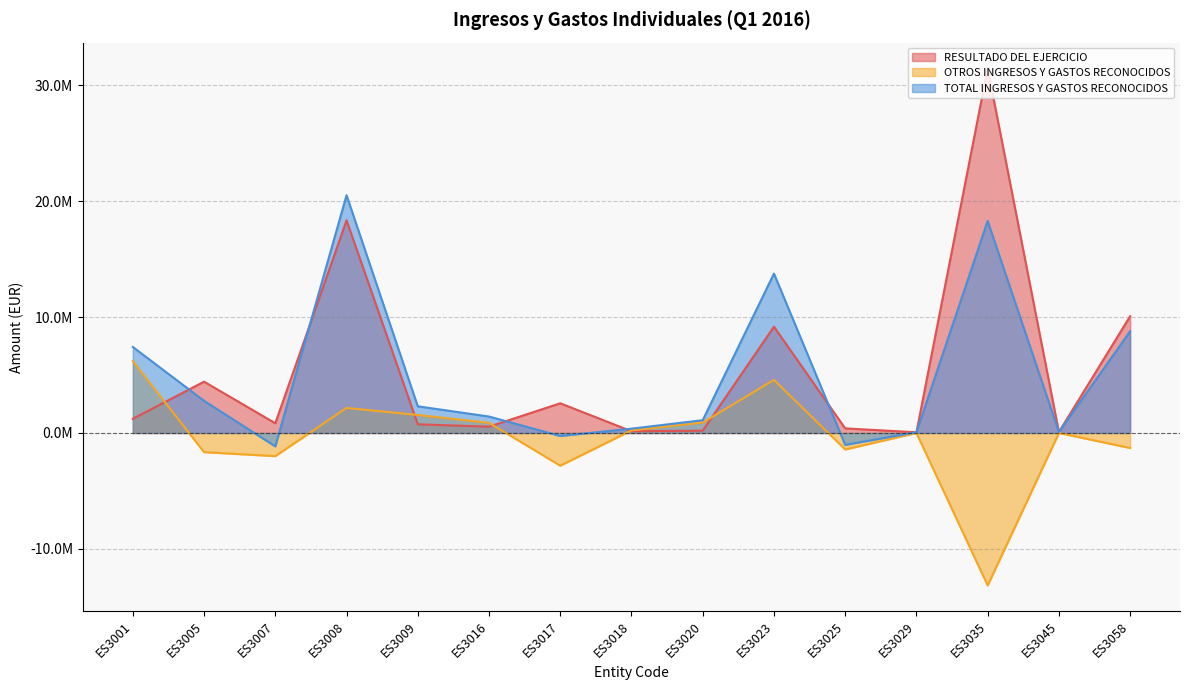

What is the maximum value for TOTAL INGRESOS Y GASTOS RECONOCIDOS?

20495000